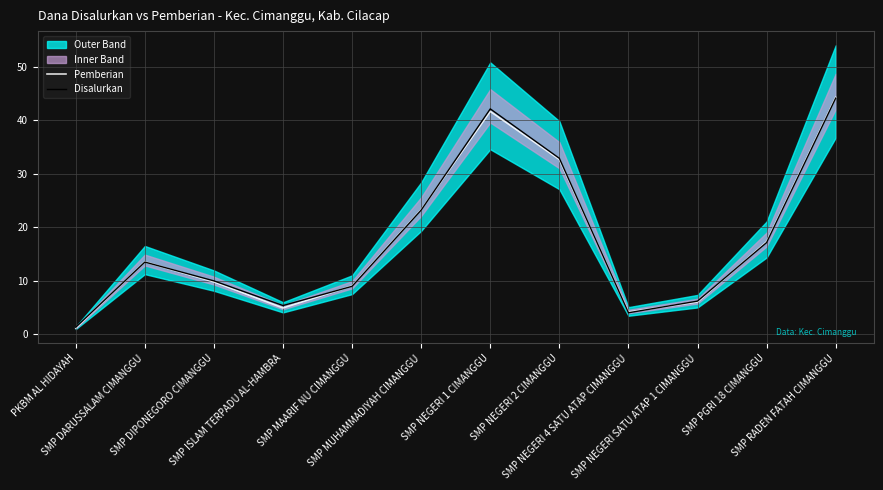

How many lines are shown in the chart?

2